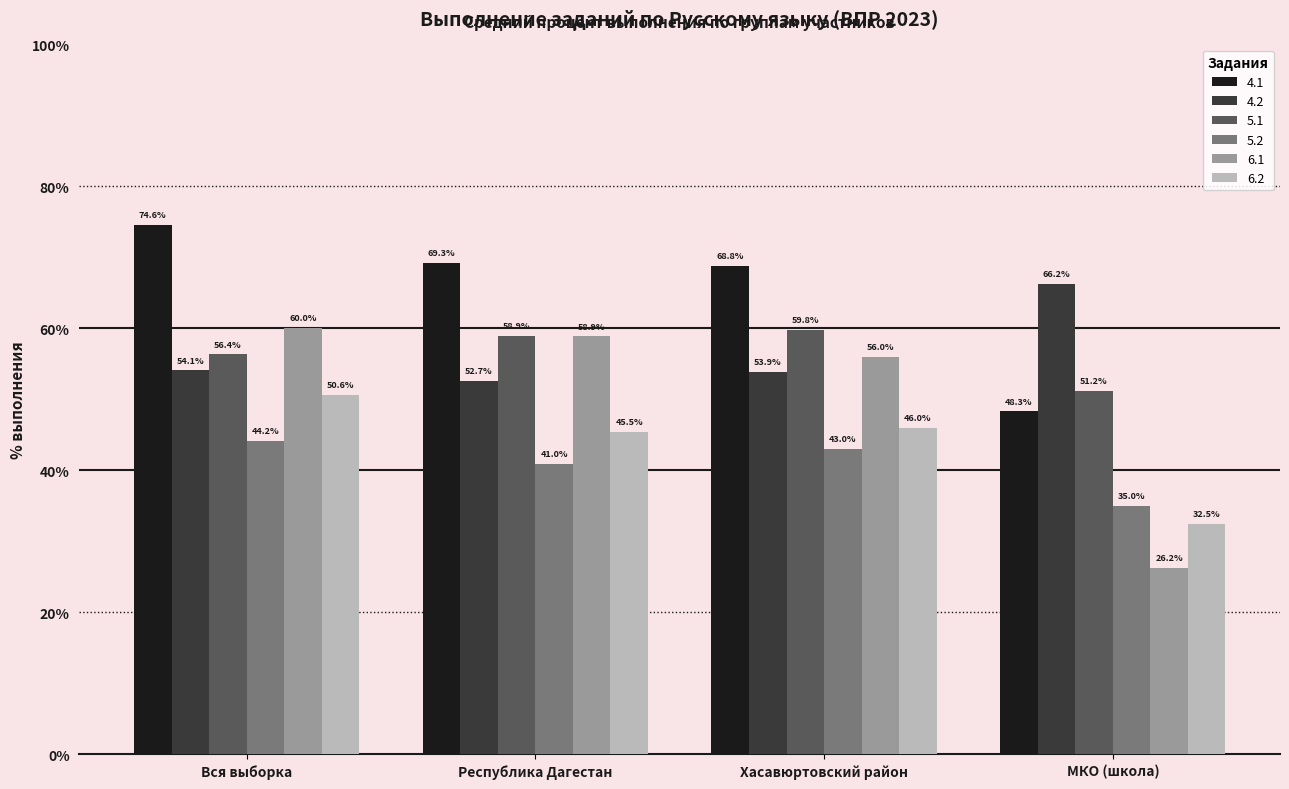

How many bars are there in each group?

6